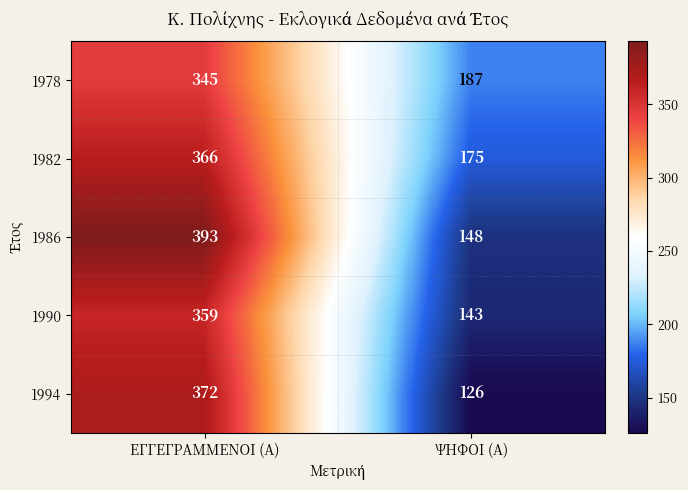

Count the number of categories in the chart.

2